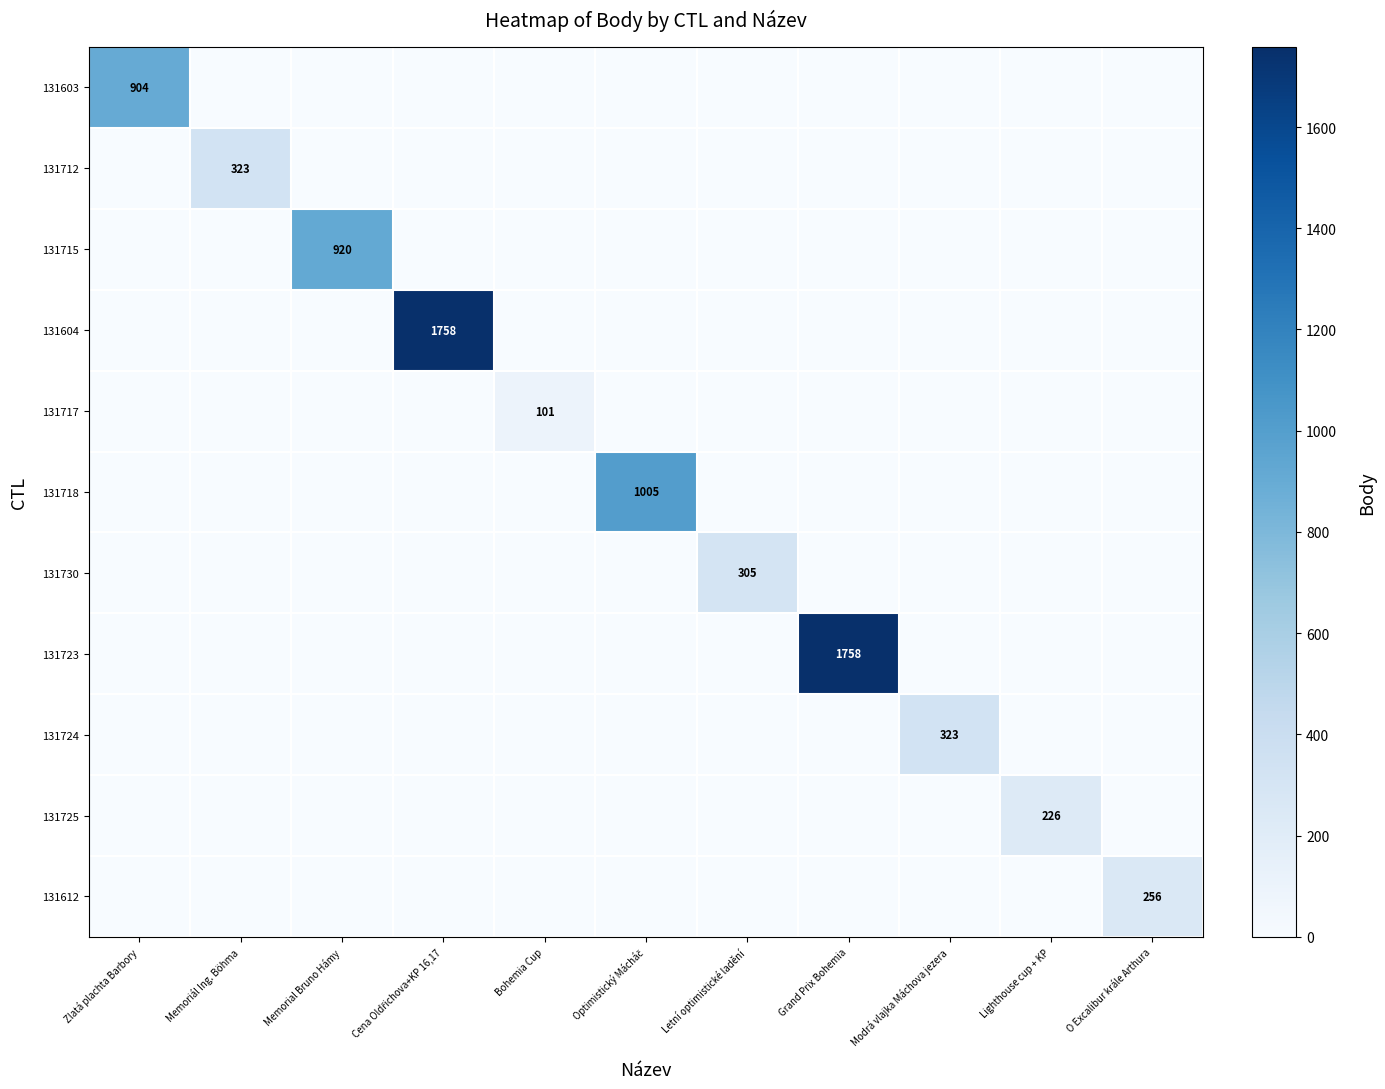

The 131603 series shows 448 at Zlatá plachta Barbory. True or false?

False